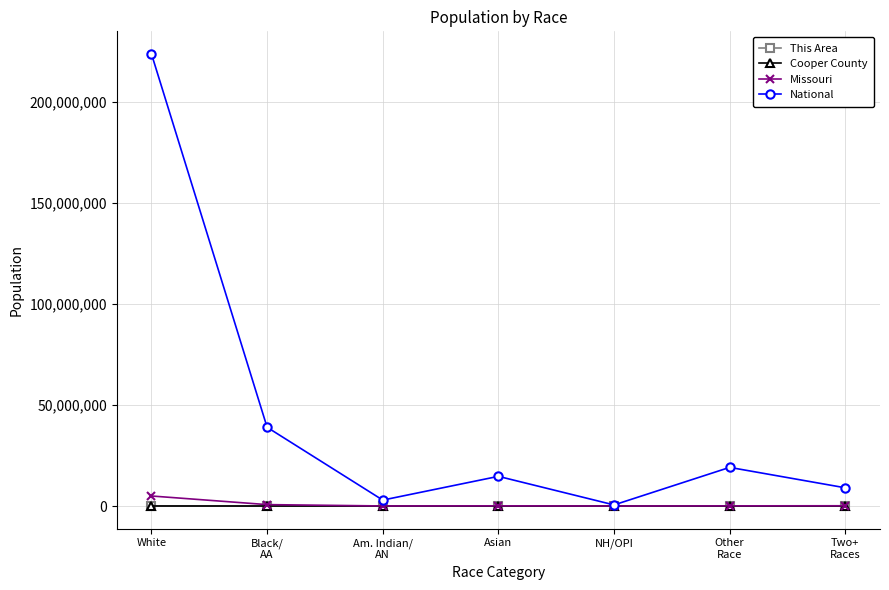

At how many categories does at least one series exceed 201934675?

1